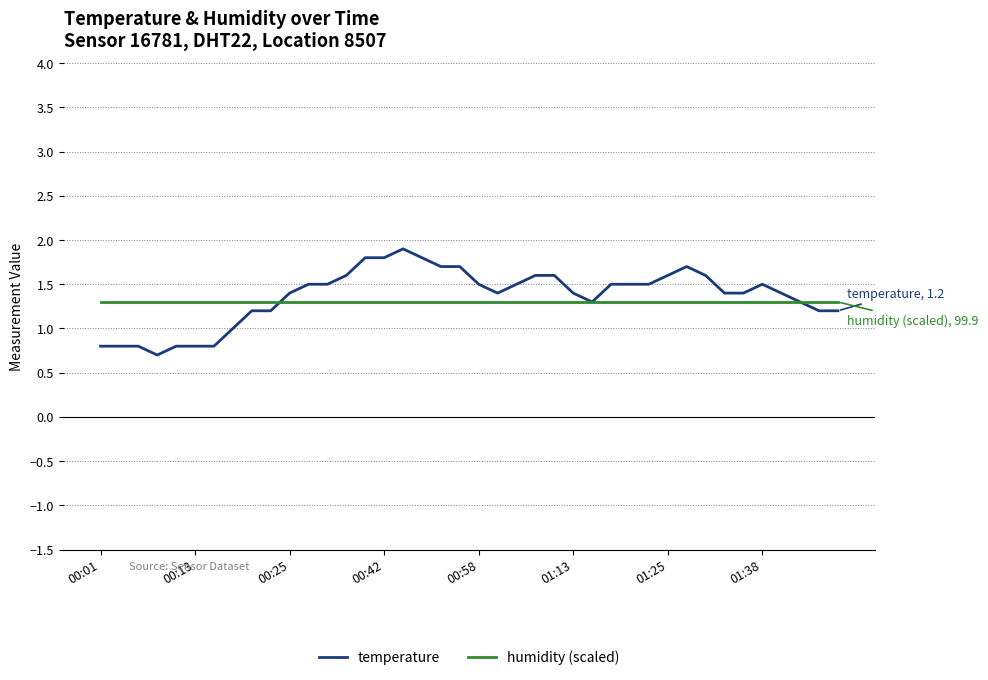

Rank the series by their maximum value, from highest to lowest.

temperature, humidity (scaled)